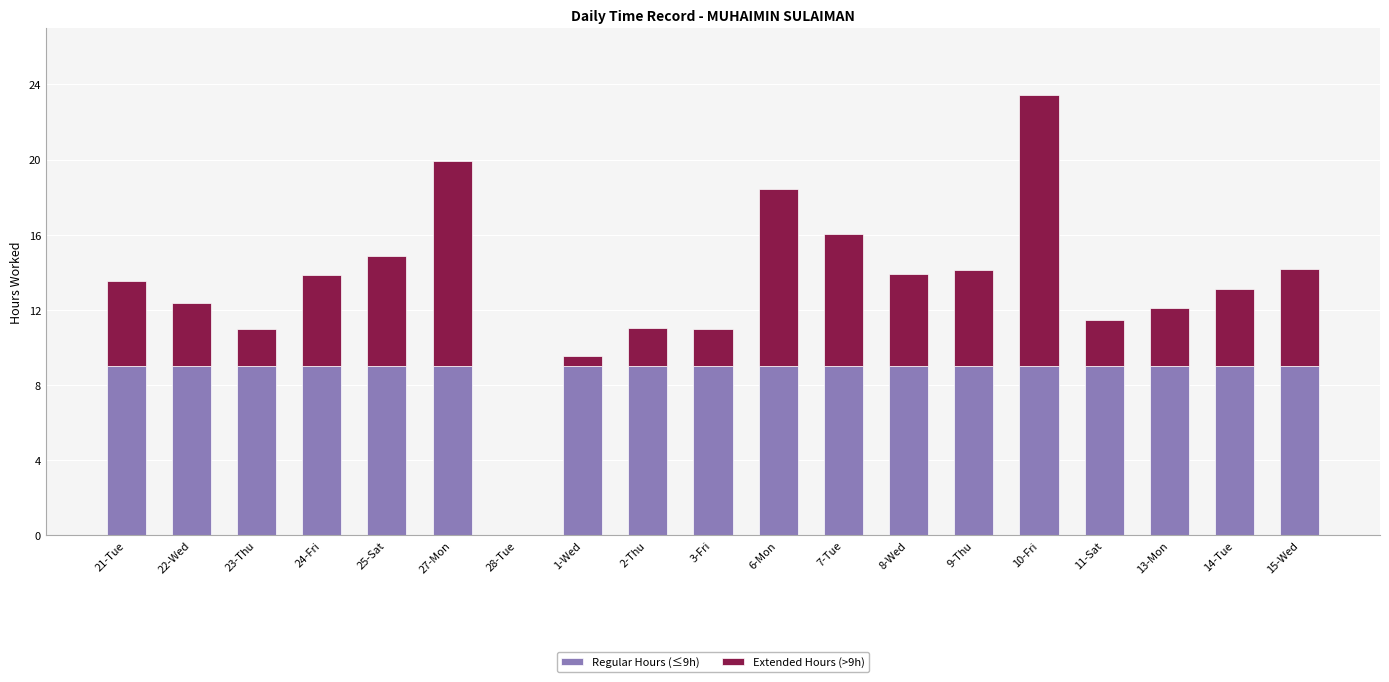

How many values in Regular Hours (≤9h) are above zero?

18